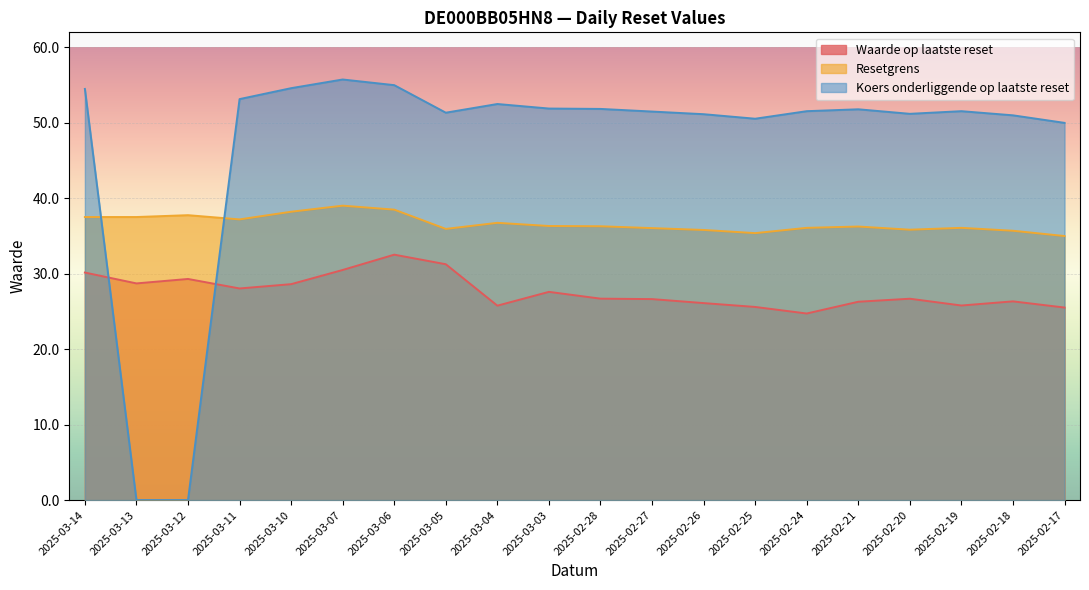

What are all the series names shown in the legend?

Waarde op laatste reset, Resetgrens, Koers onderliggende op laatste reset